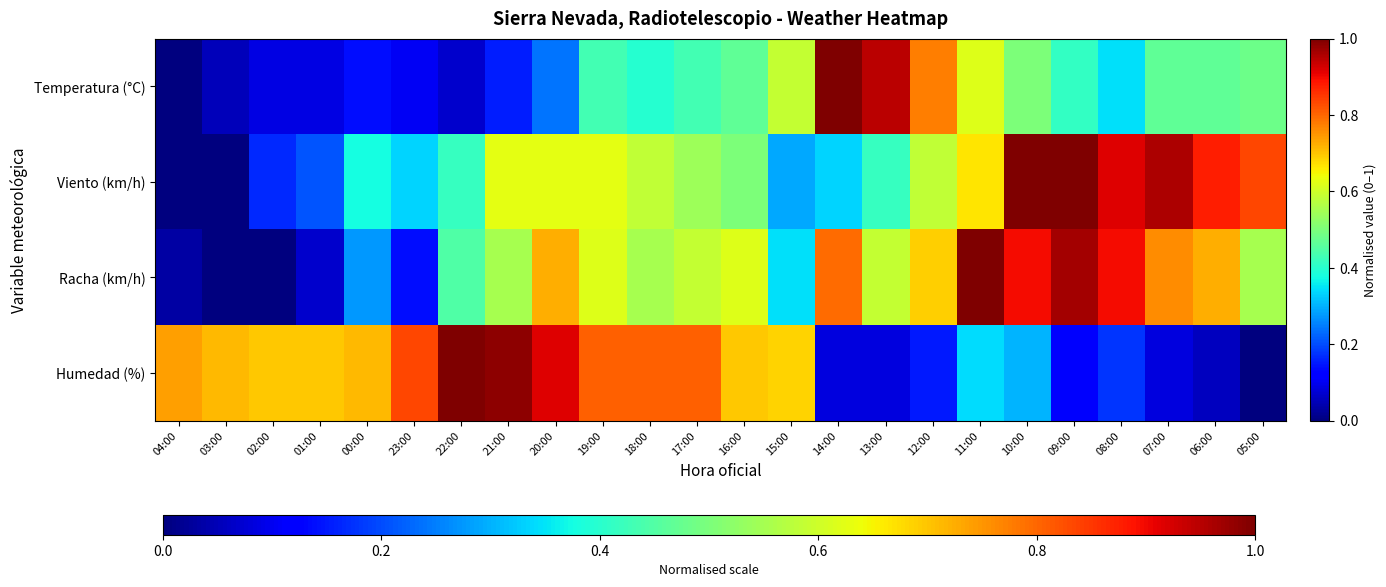

Reading right to left, what are all the values shown in this chart?

Temperatura (°C): 05:00=0.5	06:00=0.5	07:00=0.5	08:00=0.3	09:00=0.4	10:00=0.5	11:00=0.6	12:00=0.8	13:00=0.9	14:00=1.0	15:00=0.6	16:00=0.5	17:00=0.4	18:00=0.4	19:00=0.4	20:00=0.2	21:00=0.2	22:00=0.1	23:00=0.1	00:00=0.1	01:00=0.1	02:00=0.1	03:00=0.1	04:00=0.0
Viento (km/h): 05:00=0.8	06:00=0.9	07:00=1.0	08:00=0.9	09:00=1.0	10:00=1.0	11:00=0.7	12:00=0.6	13:00=0.4	14:00=0.3	15:00=0.3	16:00=0.5	17:00=0.5	18:00=0.6	19:00=0.6	20:00=0.6	21:00=0.6	22:00=0.4	23:00=0.3	00:00=0.4	01:00=0.2	02:00=0.2	03:00=0.0	04:00=0.0
Racha (km/h): 05:00=0.6	06:00=0.7	07:00=0.8	08:00=0.9	09:00=1.0	10:00=0.9	11:00=1.0	12:00=0.7	13:00=0.6	14:00=0.8	15:00=0.3	16:00=0.6	17:00=0.6	18:00=0.6	19:00=0.6	20:00=0.7	21:00=0.6	22:00=0.4	23:00=0.1	00:00=0.3	01:00=0.1	02:00=0.0	03:00=0.0	04:00=0.0
Humedad (%): 05:00=0.0	06:00=0.1	07:00=0.1	08:00=0.2	09:00=0.1	10:00=0.3	11:00=0.3	12:00=0.2	13:00=0.1	14:00=0.1	15:00=0.7	16:00=0.7	17:00=0.8	18:00=0.8	19:00=0.8	20:00=0.9	21:00=1.0	22:00=1.0	23:00=0.8	00:00=0.7	01:00=0.7	02:00=0.7	03:00=0.7	04:00=0.7